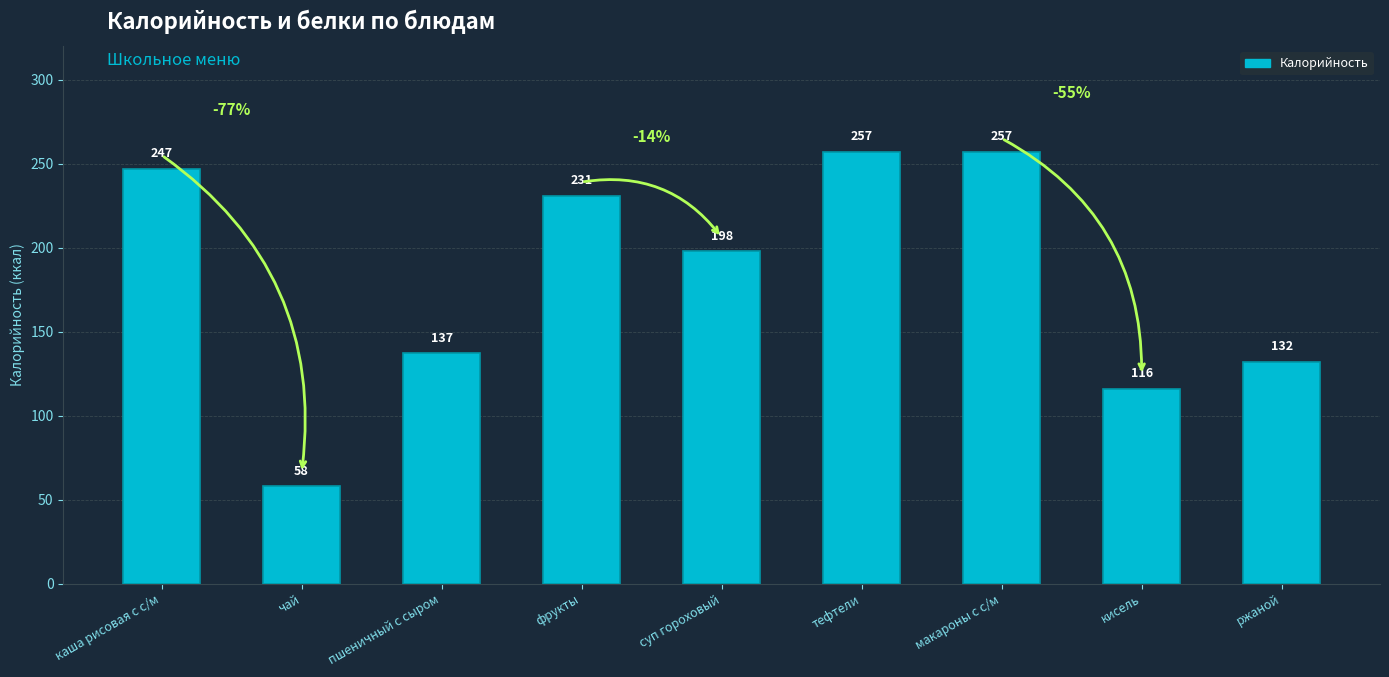

What is the ratio of the value at пшеничный с сыром to the value at суп гороховый?

0.7